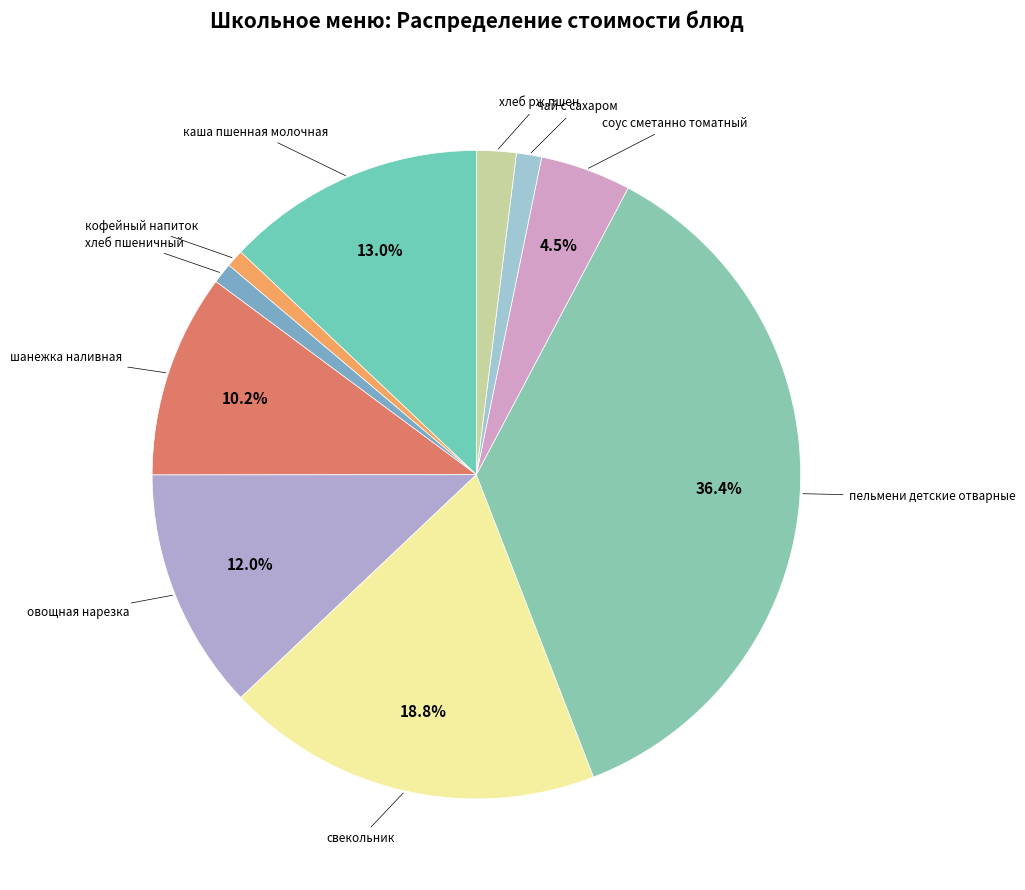

Which has a higher value, каша пшенная молочная or пельмени детские отварные?

пельмени детские отварные